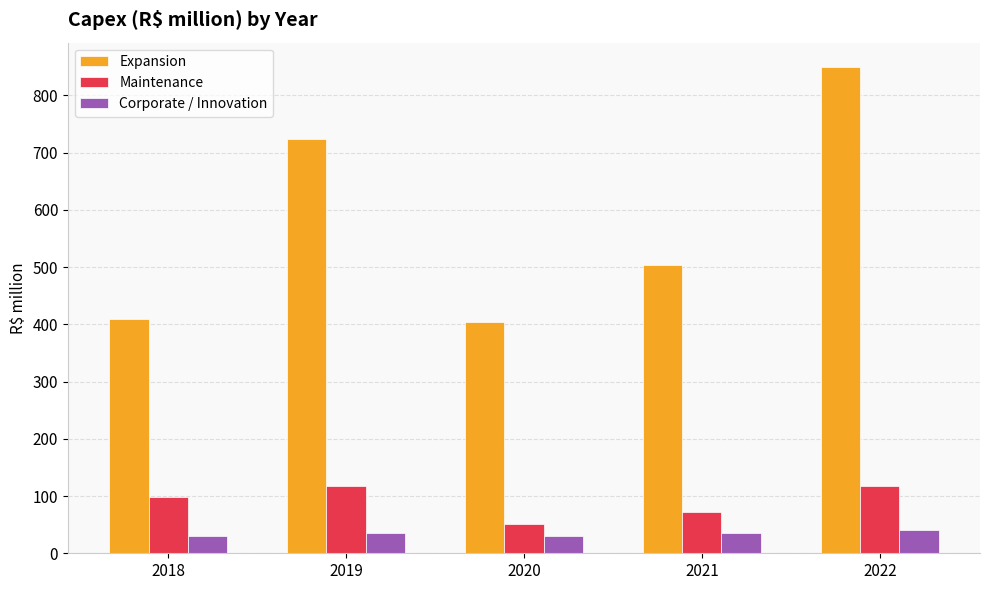

Rank the series by their maximum value, from lowest to highest.

Corporate / Innovation, Maintenance, Expansion